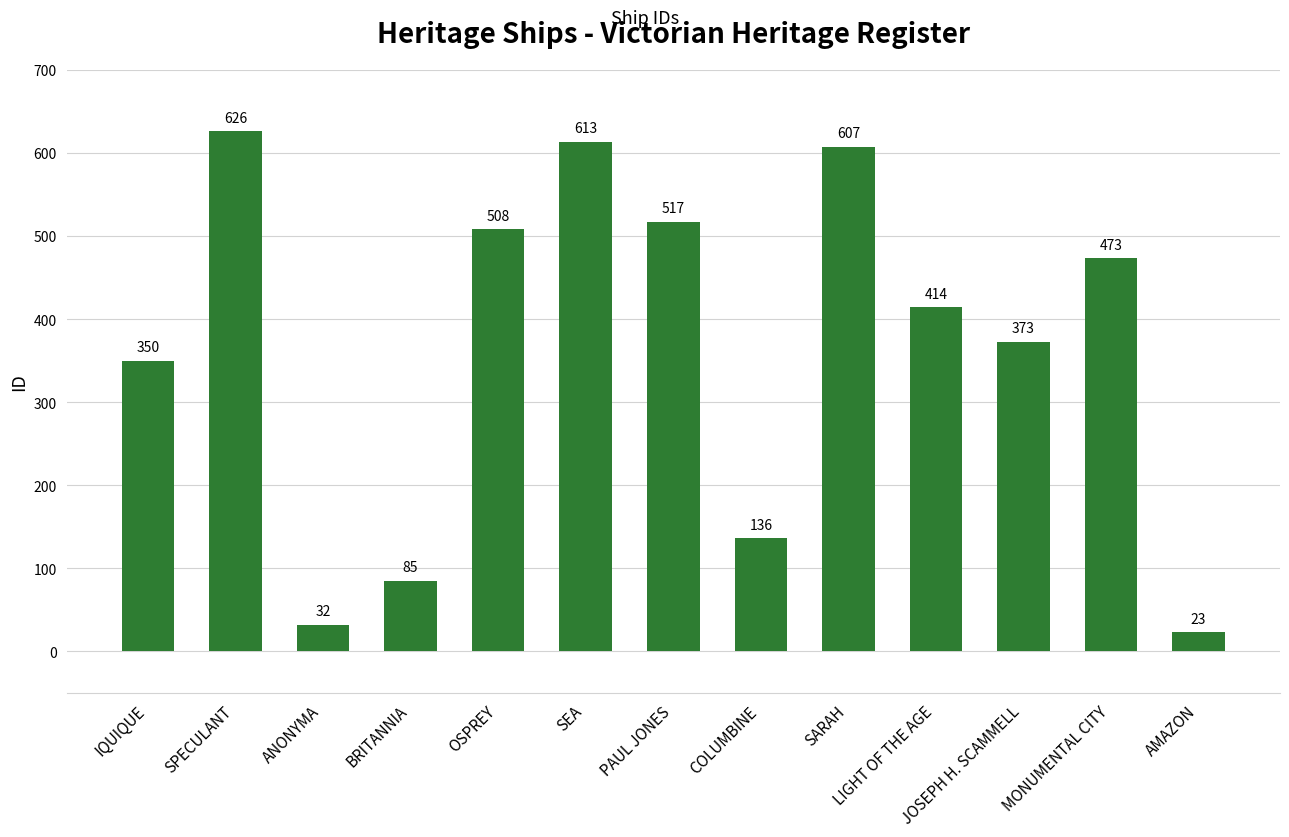

What is the maximum value shown in the chart?

626